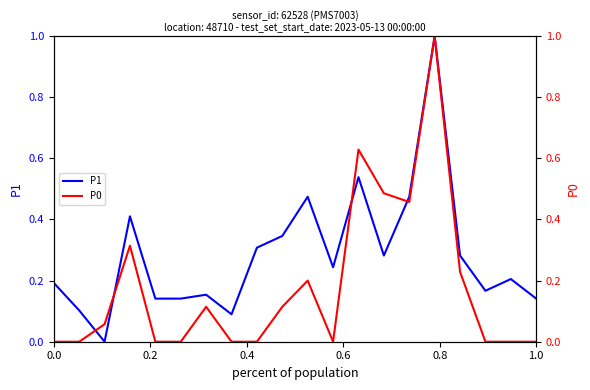

How many intersections are there between P1 and P0?

4